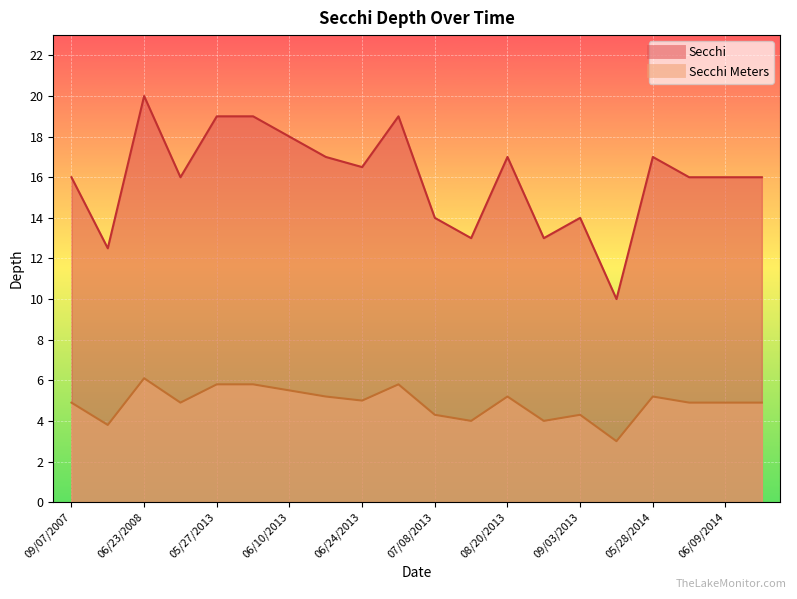

How many lines are shown in the chart?

2